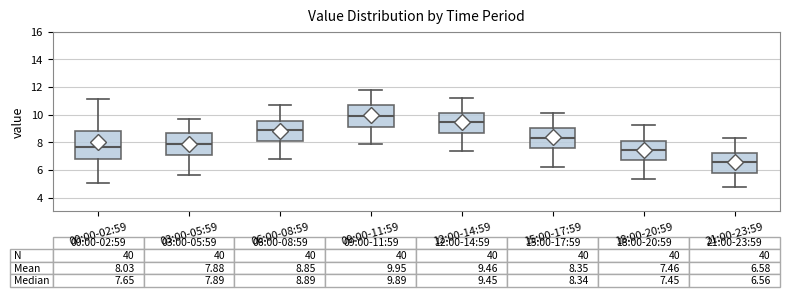

Which box's median line is the highest?

09:00-11:59